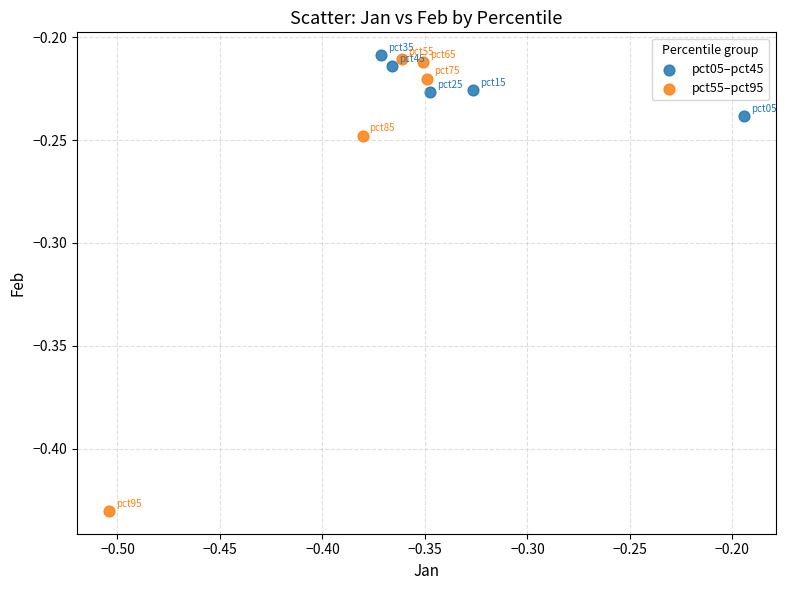

Which series has the widest spread of Y values?

pct55–pct95